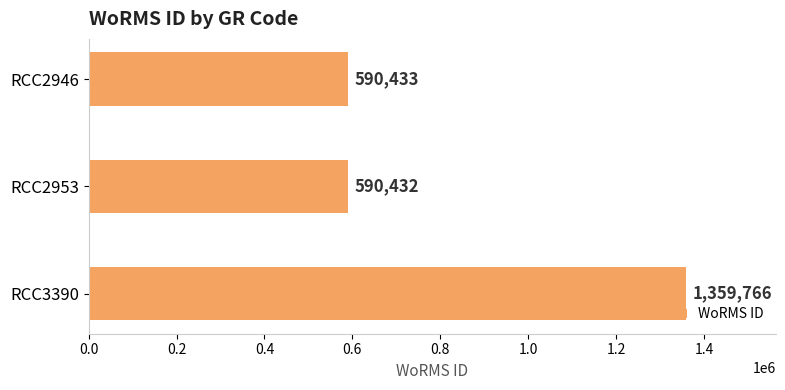

The chart shows a value of 1875967 at RCC3390. True or false?

False